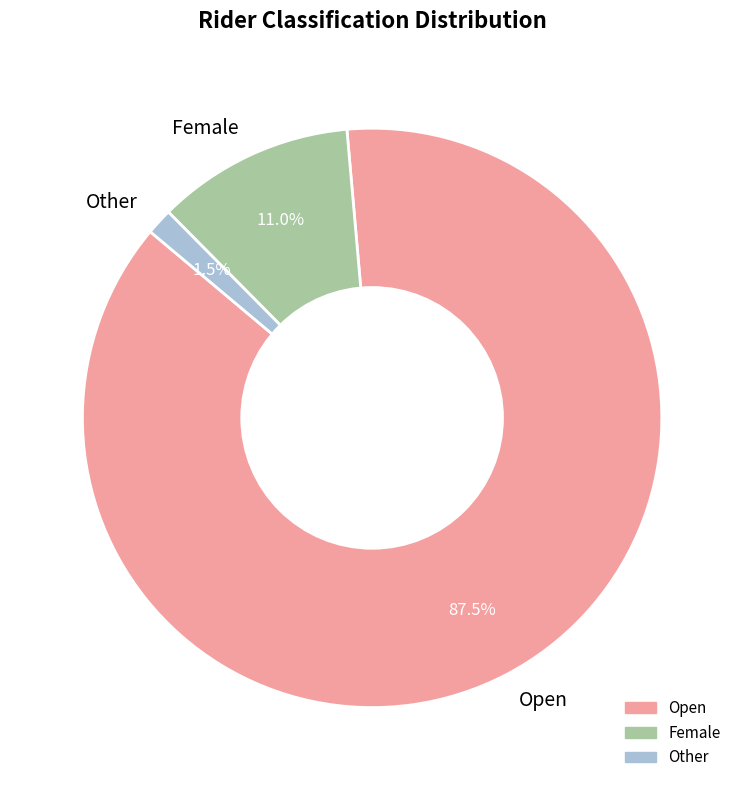

Is there any slice that represents more than half of the pie?

Yes